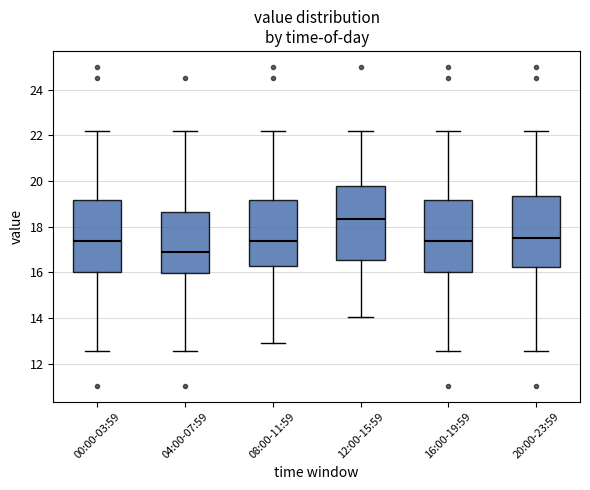

Which box's median line is the lowest?

04:00-07:59